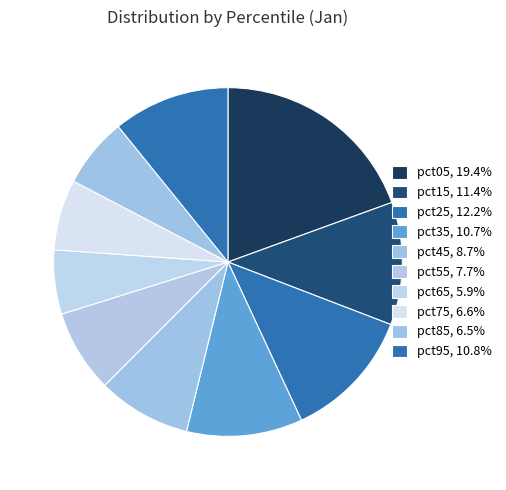

Count the number of slices in the pie.

10